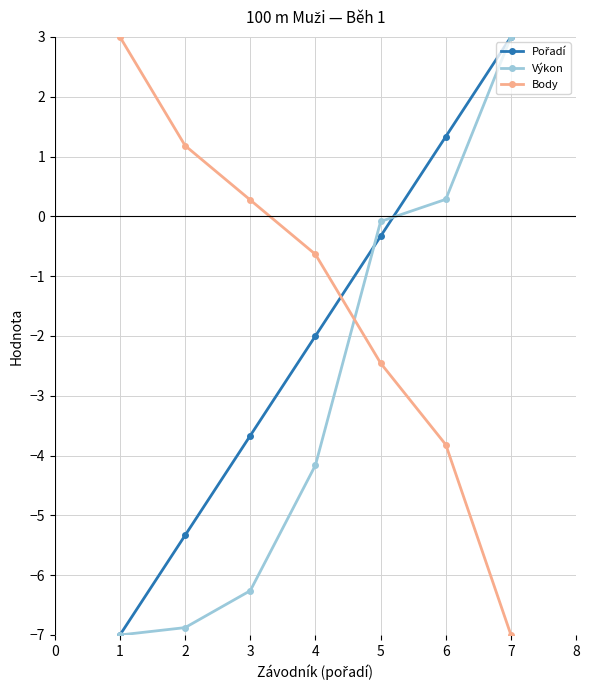

What is the highest value of the Výkon series?

3.0